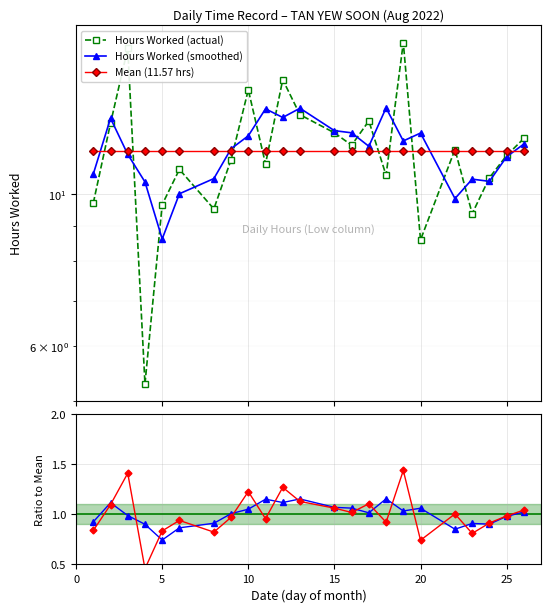

True or false: Mean (11.57 hrs) and Actual / Mean intersect in this chart.

False